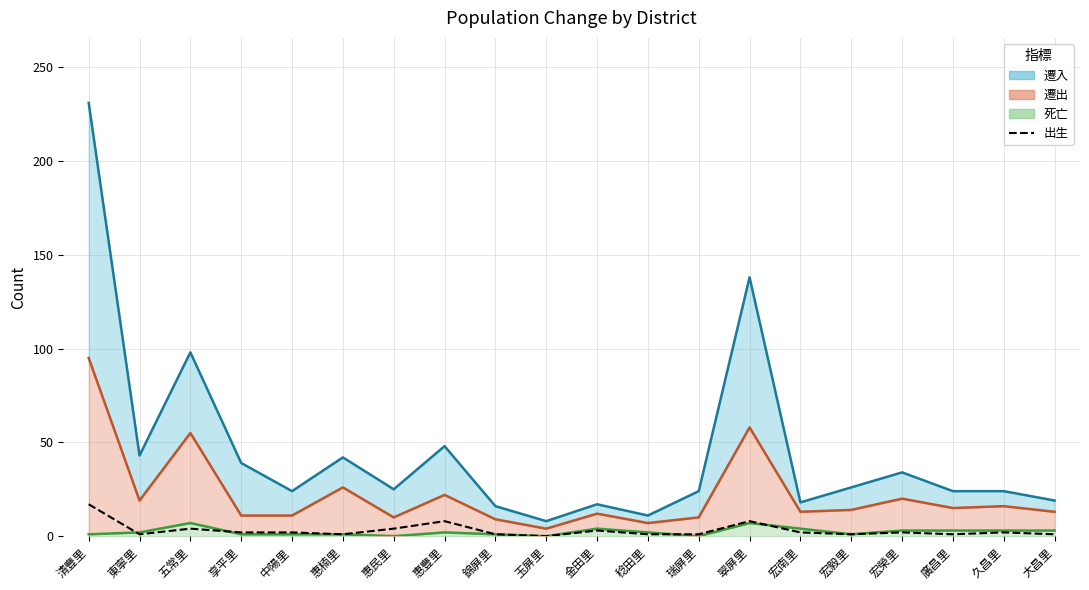

What is the difference between the maximum and minimum values?

17